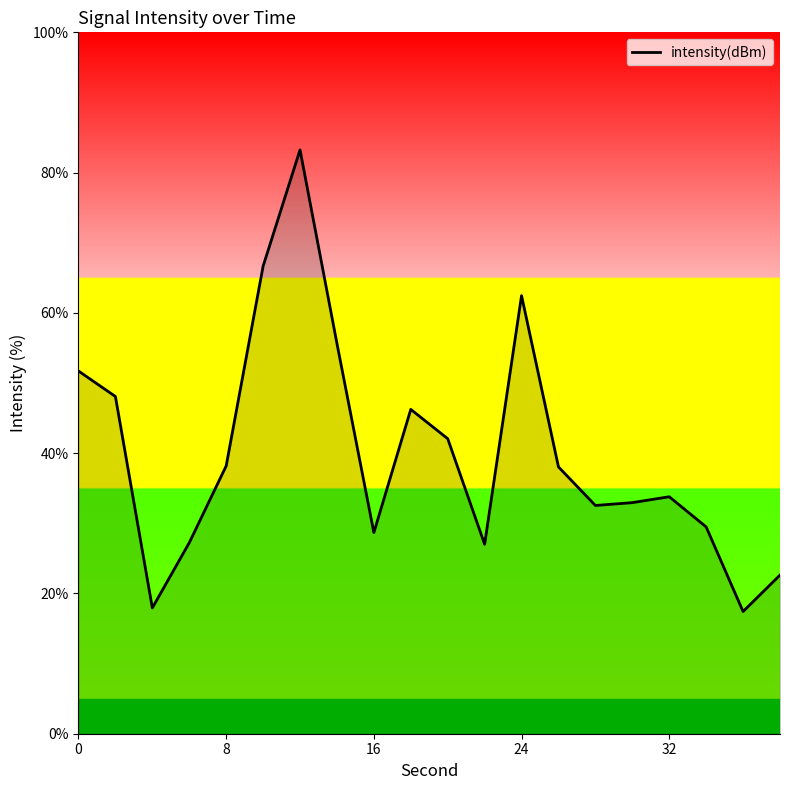

What is the maximum value shown in the chart?

83.2